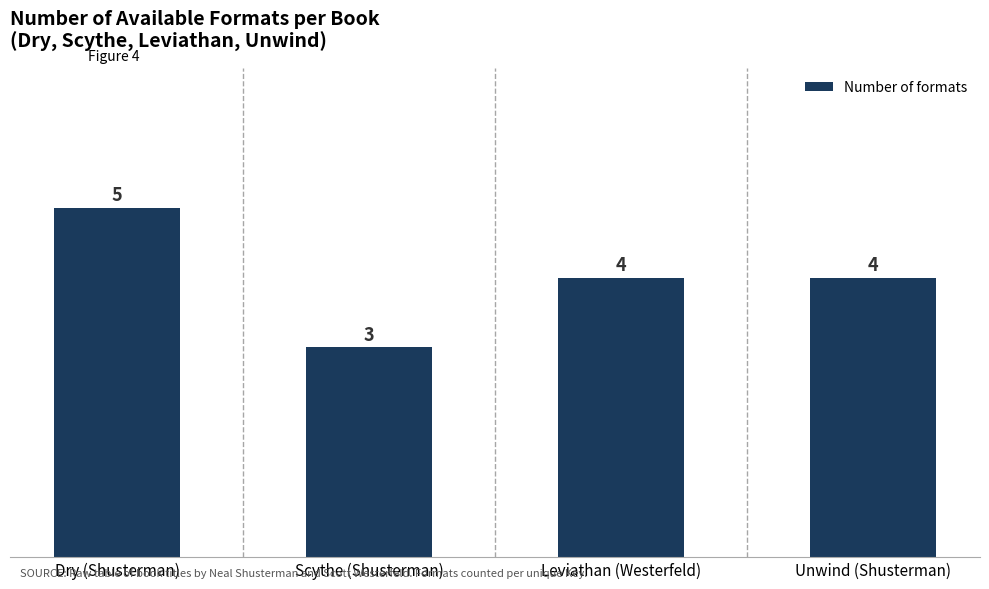

Which has a higher value, Dry (Shusterman) or Unwind (Shusterman)?

Dry (Shusterman)